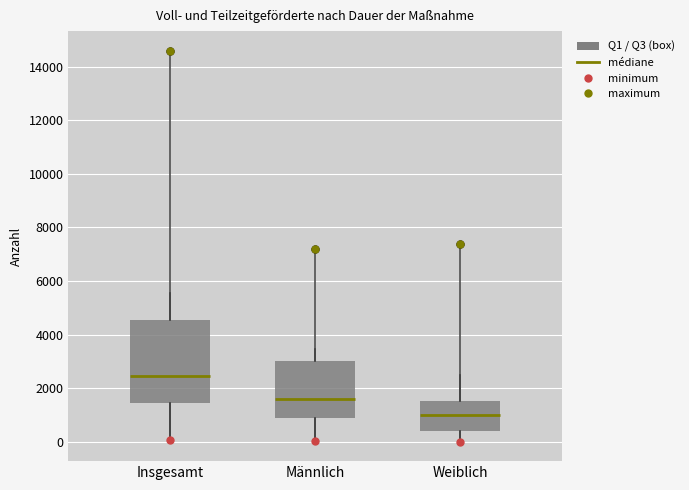

Which box's median line is the lowest?

Weiblich